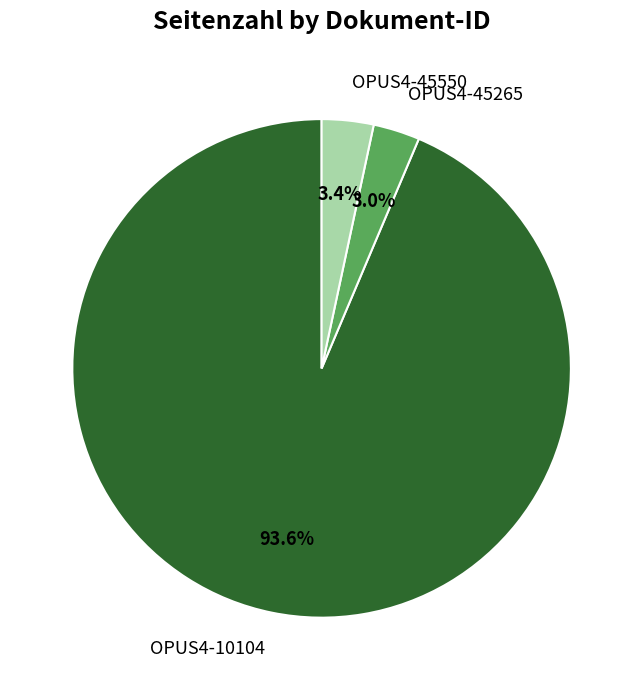

To the nearest percent, what is the combined percentage of OPUS4-10104 and OPUS4-45265?

97%